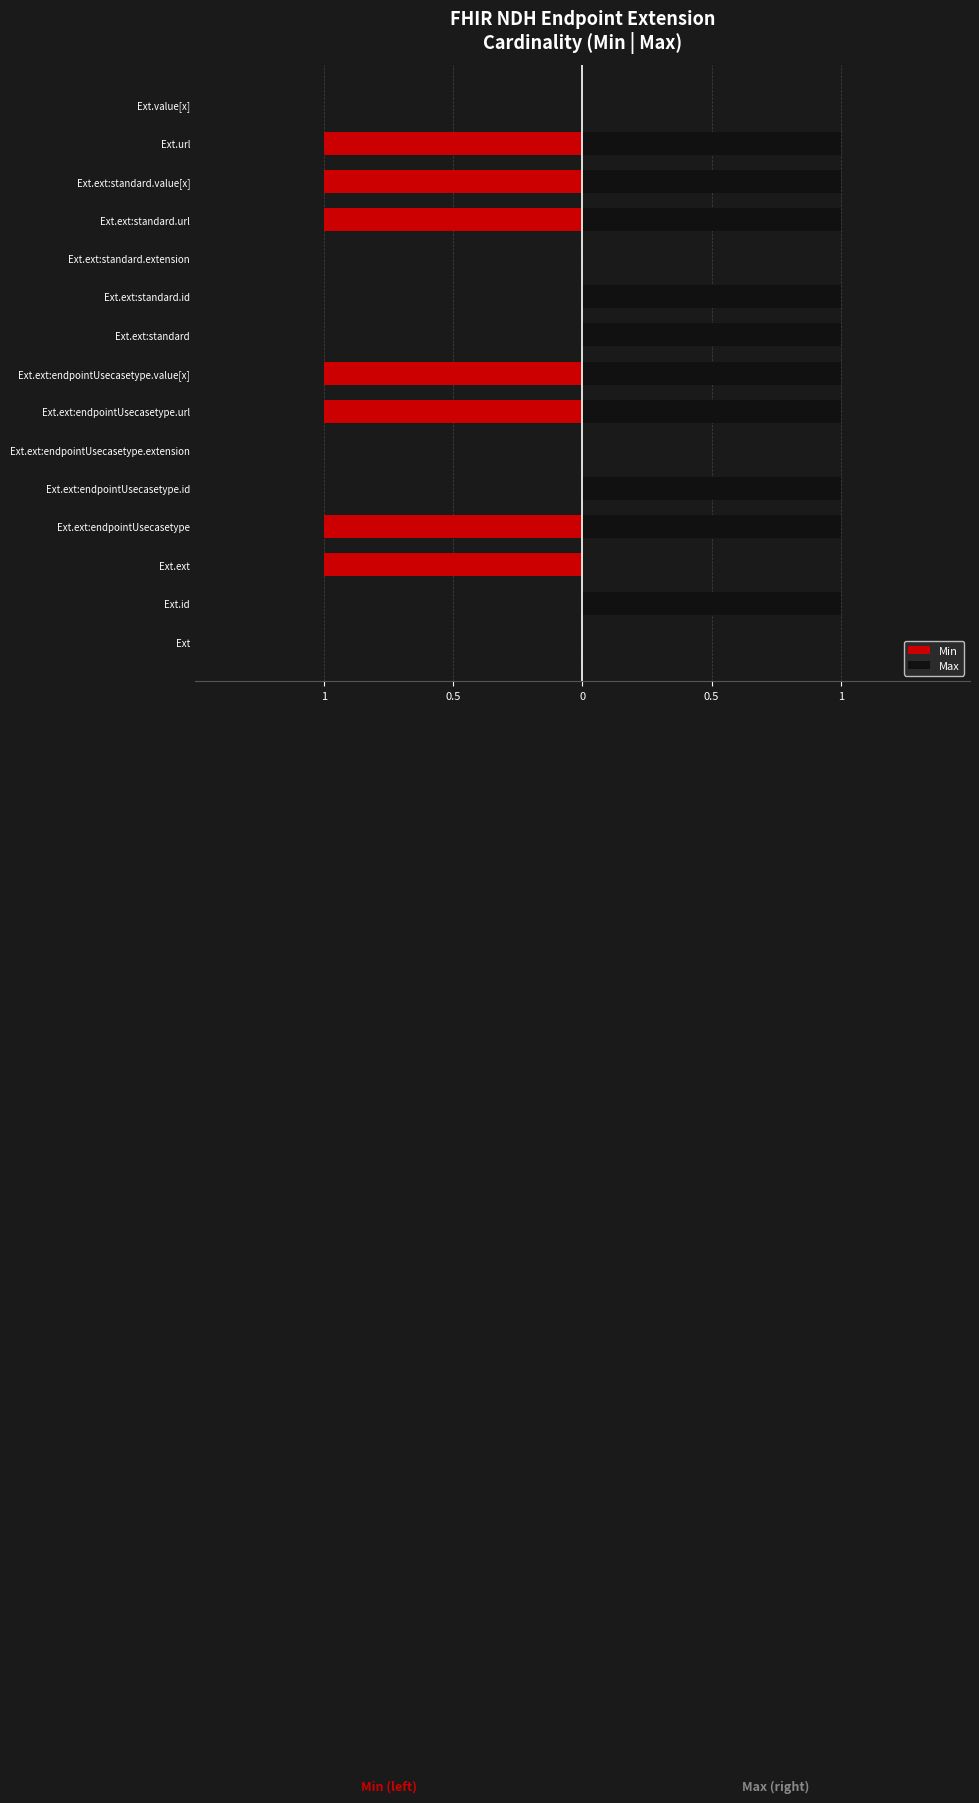

What is the difference between the maximum and minimum values in the Max series?

1